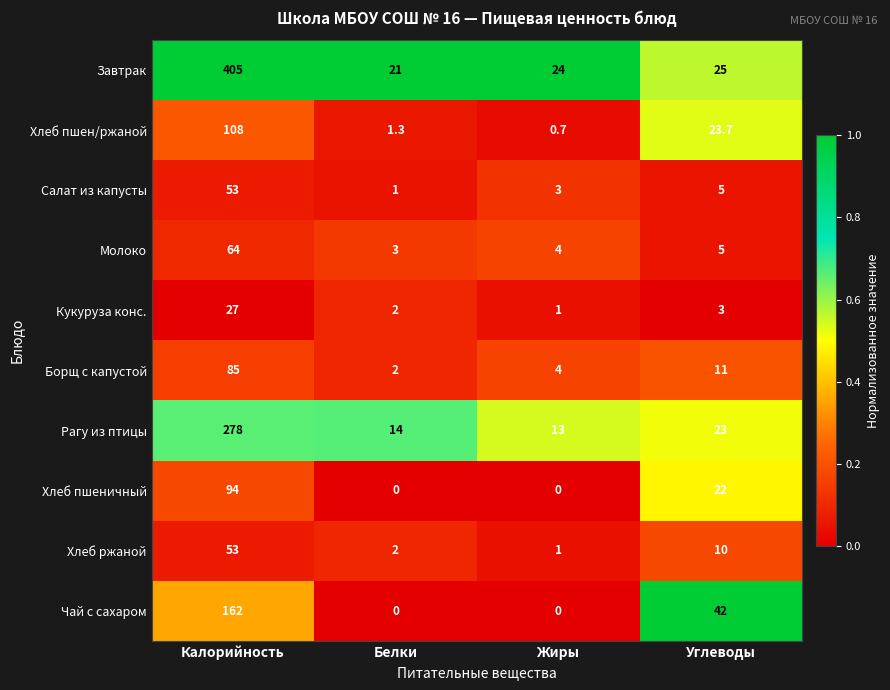

How many categories are shown in the chart?

4